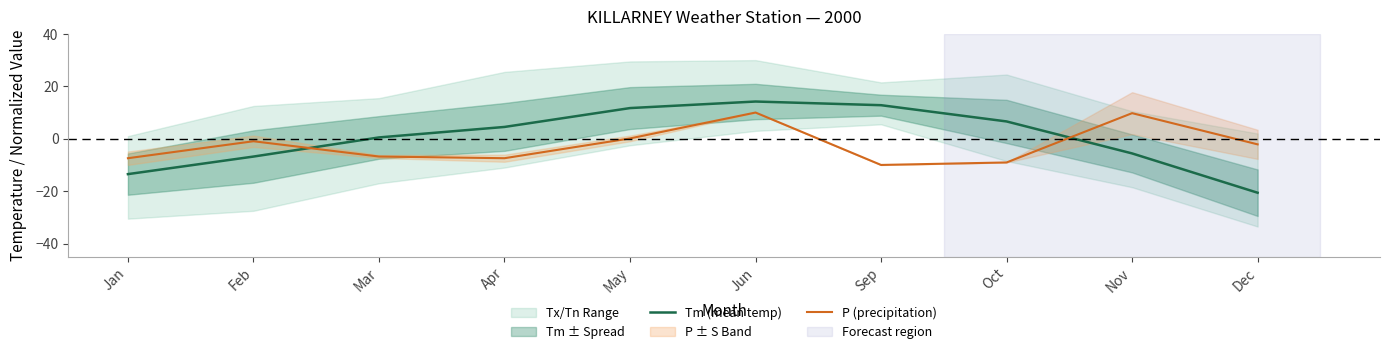

True or false: Tm (mean temp) has a value of 6.8 at Apr.

False